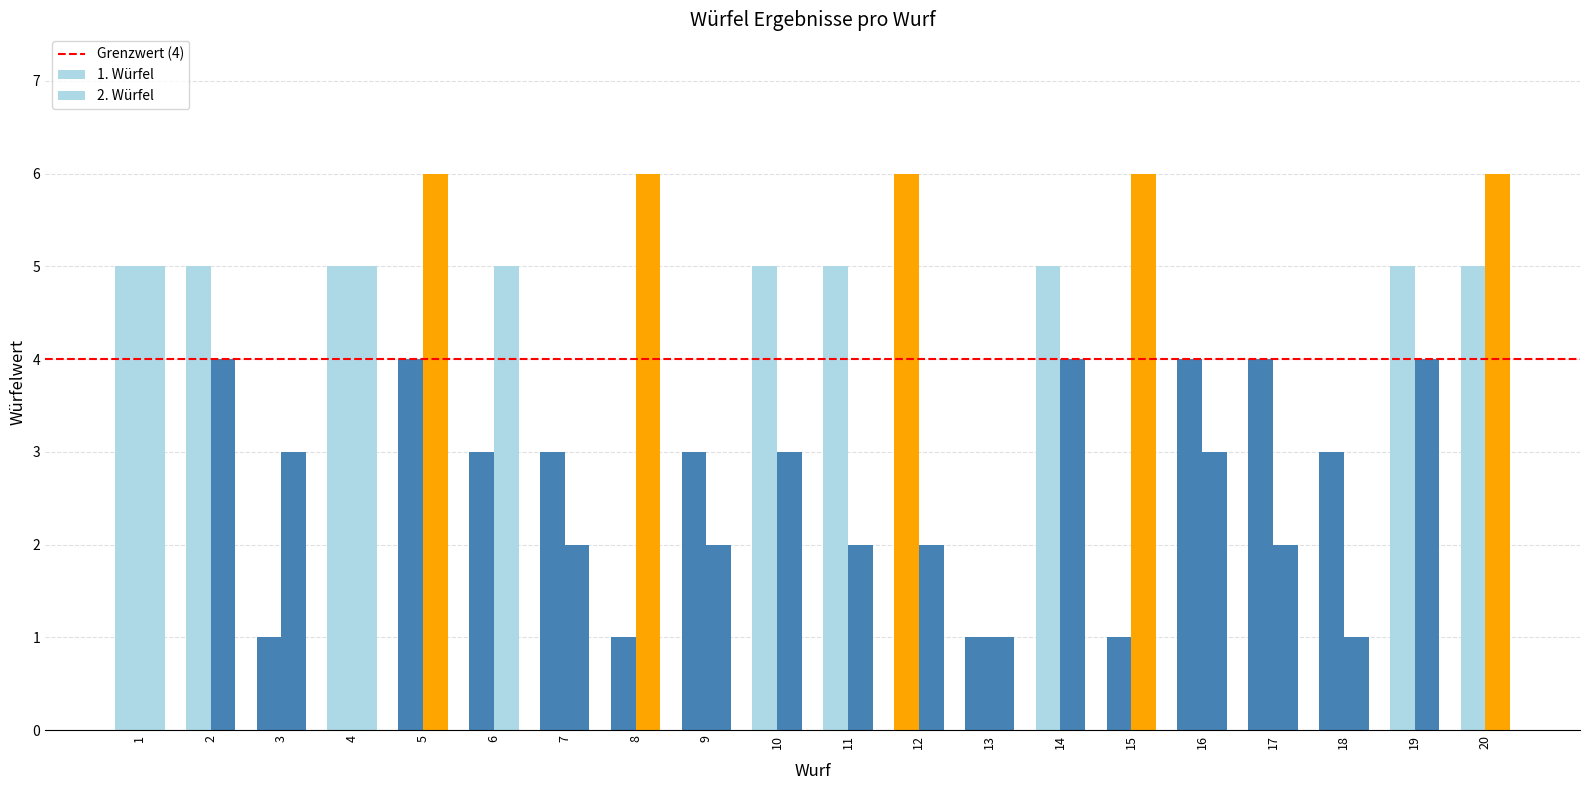

List the labels in order of 1. Würfel value, largest first.

12, 1, 2, 4, 10, 11, 14, 19, 20, 5, 16, 17, 6, 7, 9, 18, 3, 8, 13, 15